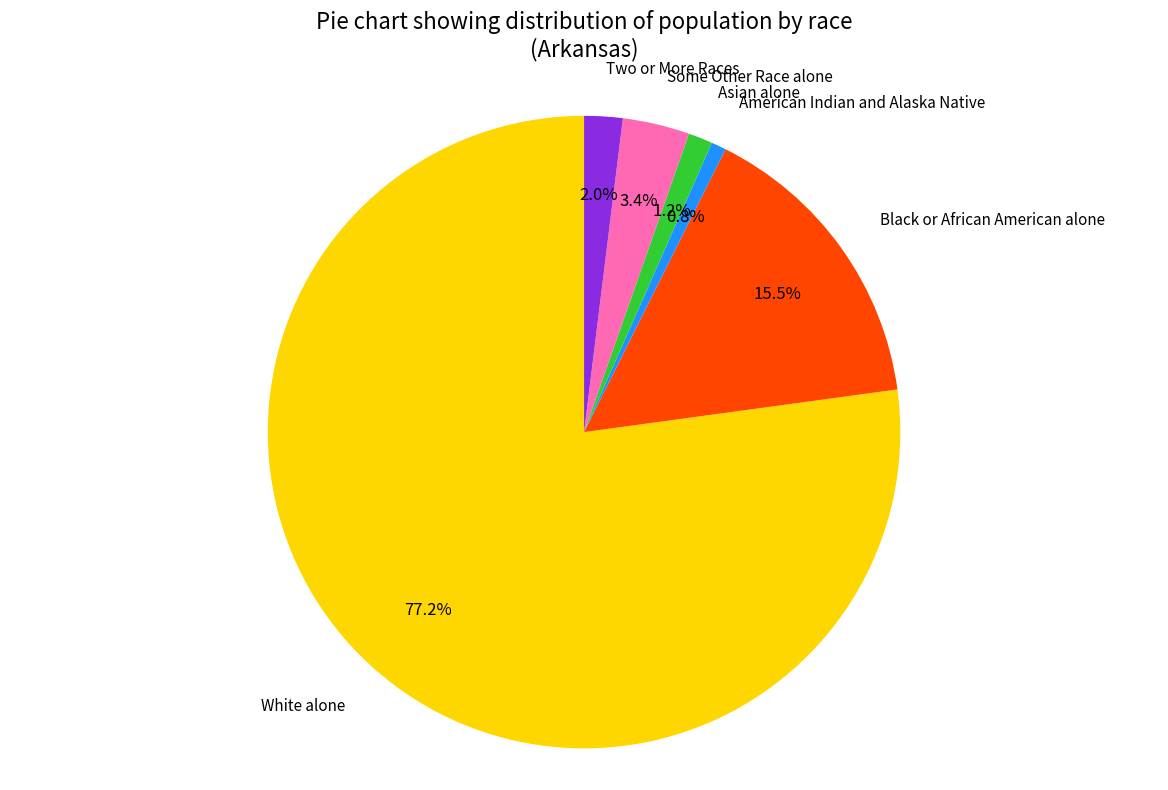

Is there a majority slice in this chart?

Yes